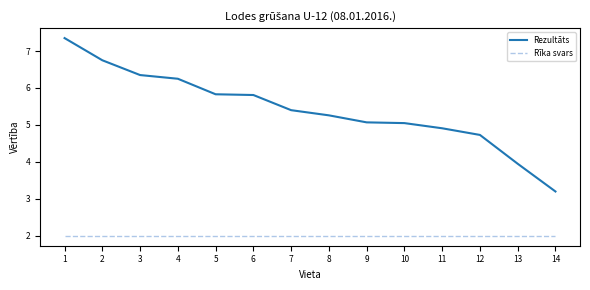

True or false: Rīka svars has a value of 2.0 at 7.

True